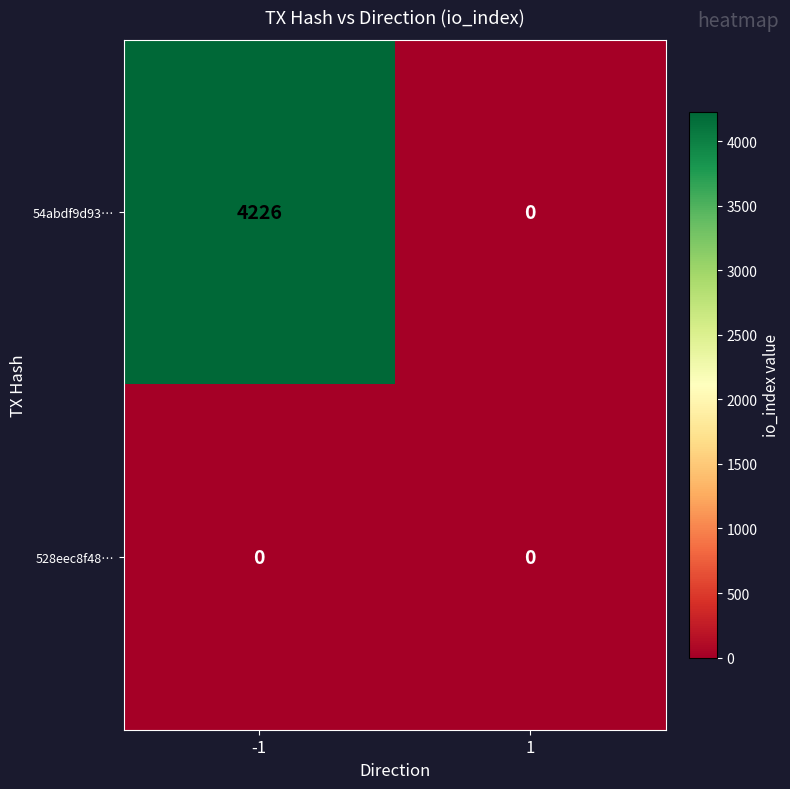

The 54abdf9d93… series shows 0 at 1. True or false?

True